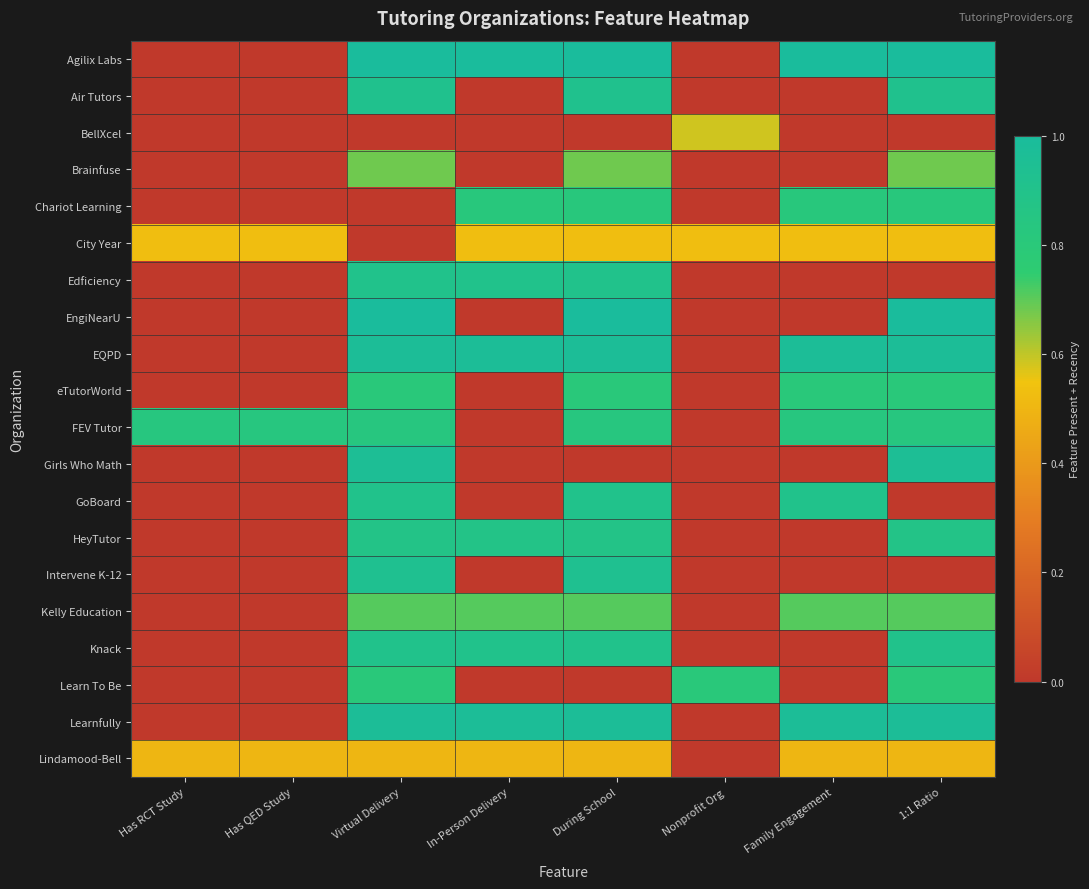

At which category is the sum across all series the highest?

Virtual Delivery